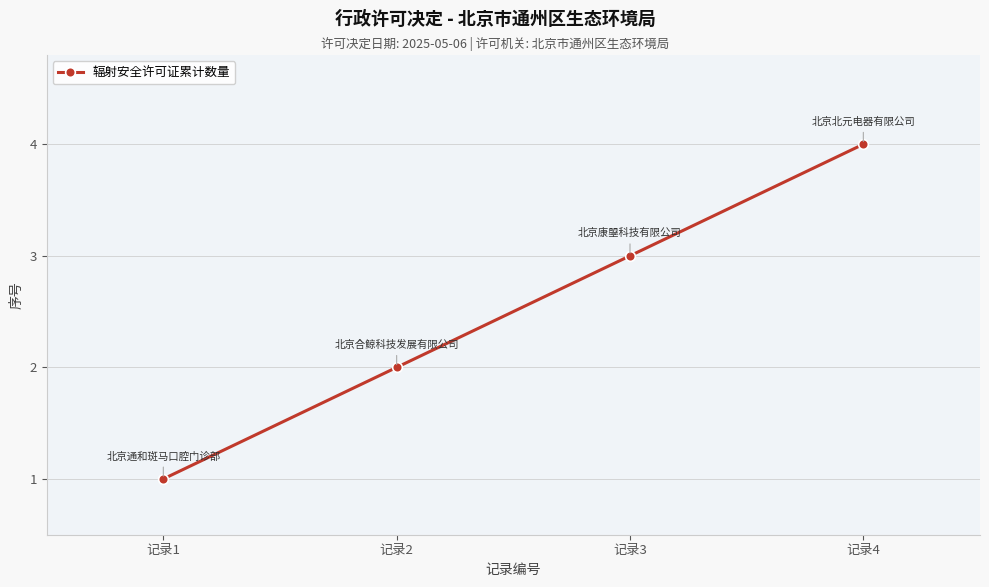

Does the chart display data point markers on the line(s)?

Yes